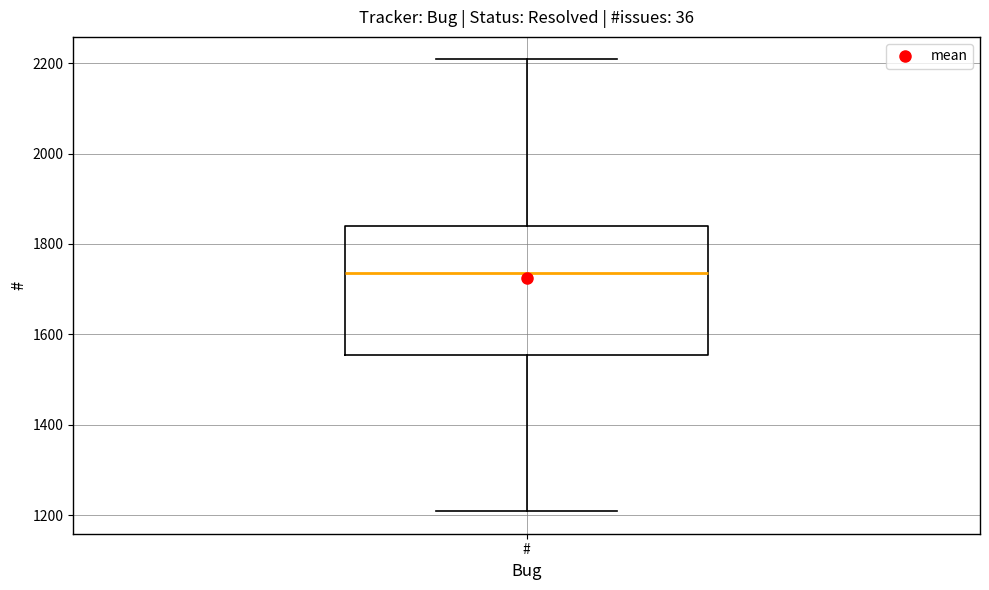

Transcribe this box plot: give where the median line is, the range the box spans, and where the two whiskers end, as read against the y-axis. The values are not printed on the chart, so give them approximately, as read against the axis.

median 1740, box 1560 to 1840, whiskers 1200 to 2200